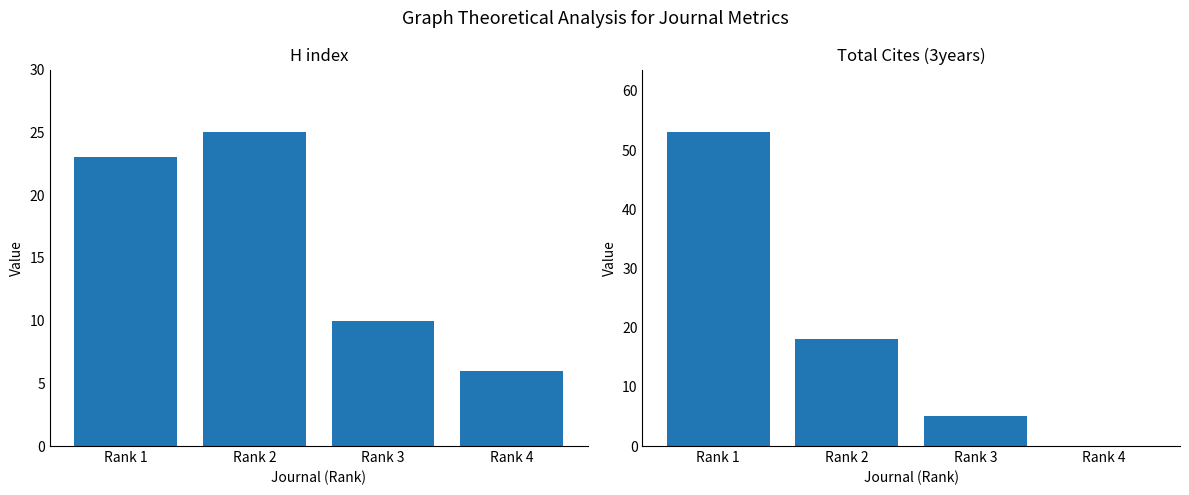

Is it true that Total Cites (3years) equals 18 at Rank 2?

True